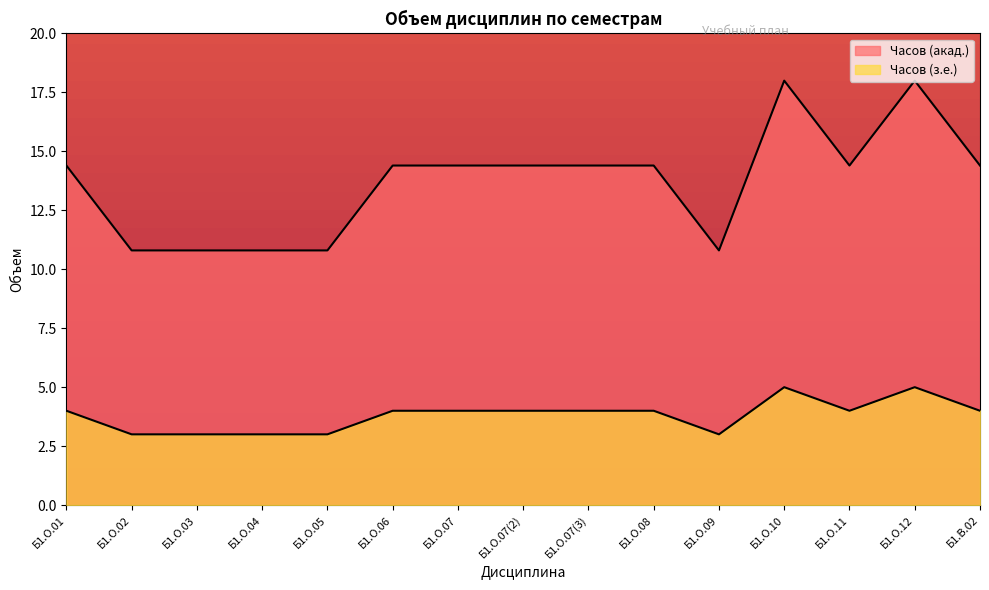

How many lines are shown in the chart?

2